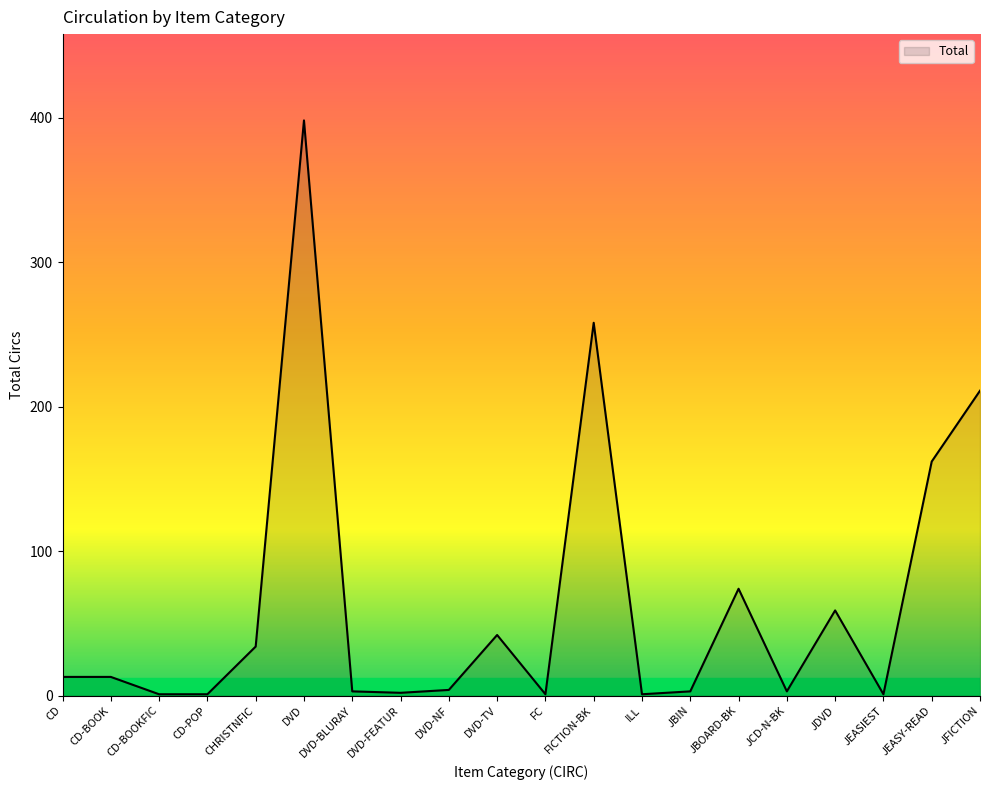

Between DVD-BLURAY and JBOARD-BK, which is larger?

JBOARD-BK